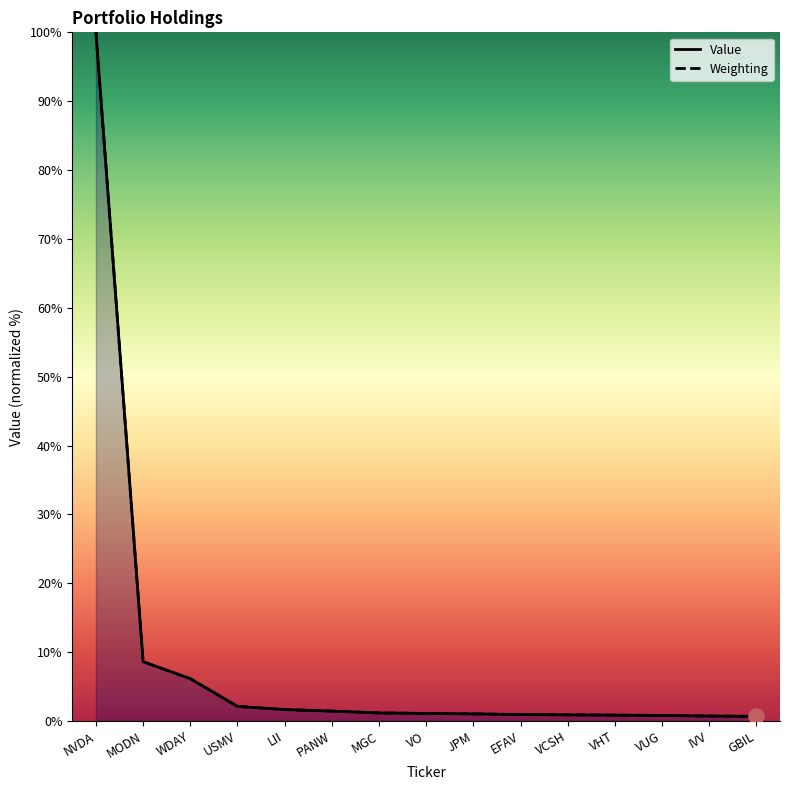

What is the total value across all series at MGC?

2.3